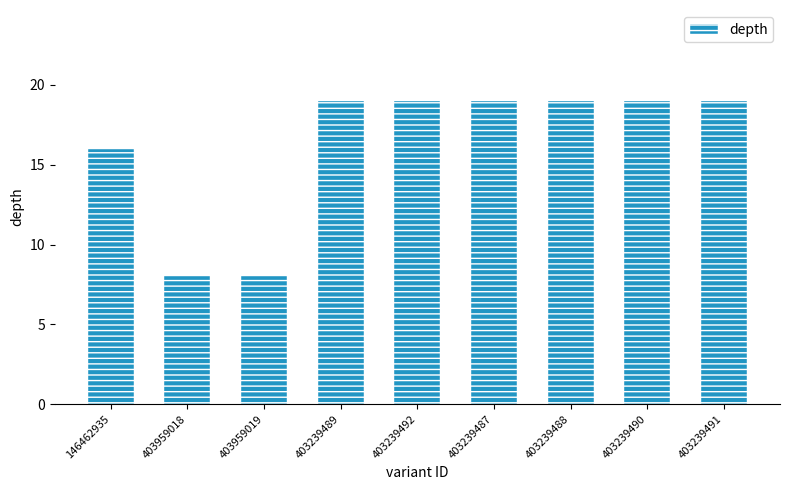

Is it true that the value at 146462935 is 10?

False